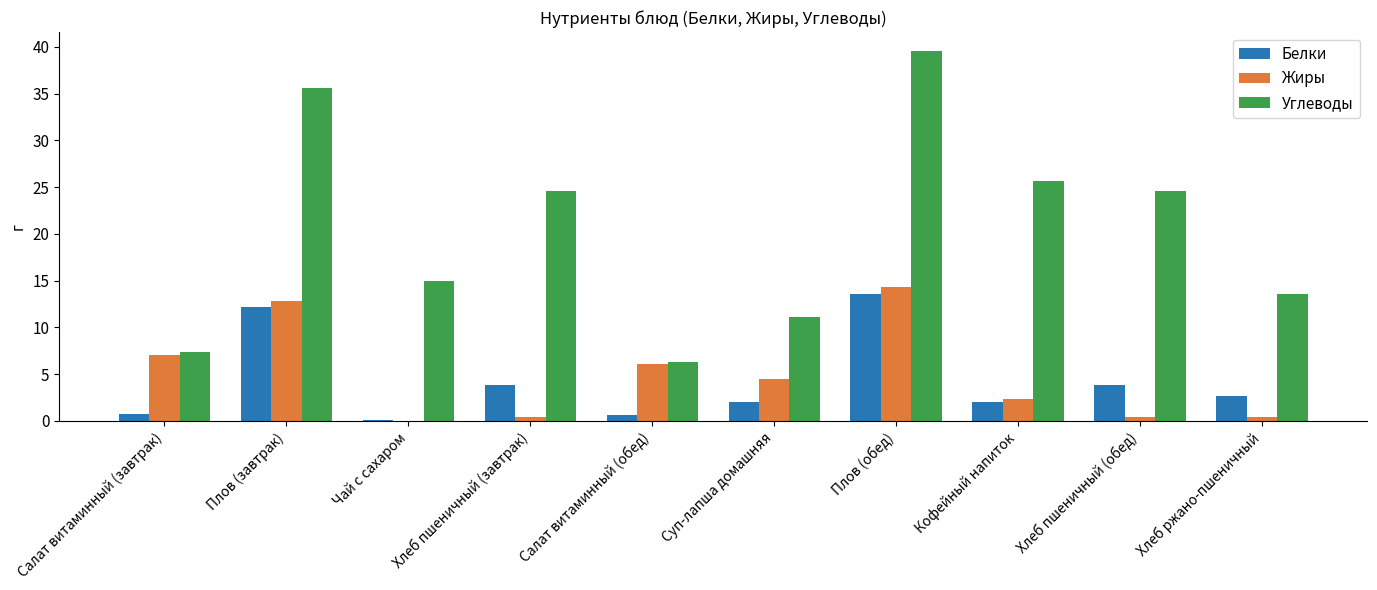

What is the difference between the Белки values at Салат витаминный (завтрак) and Плов (завтрак)?

11.5